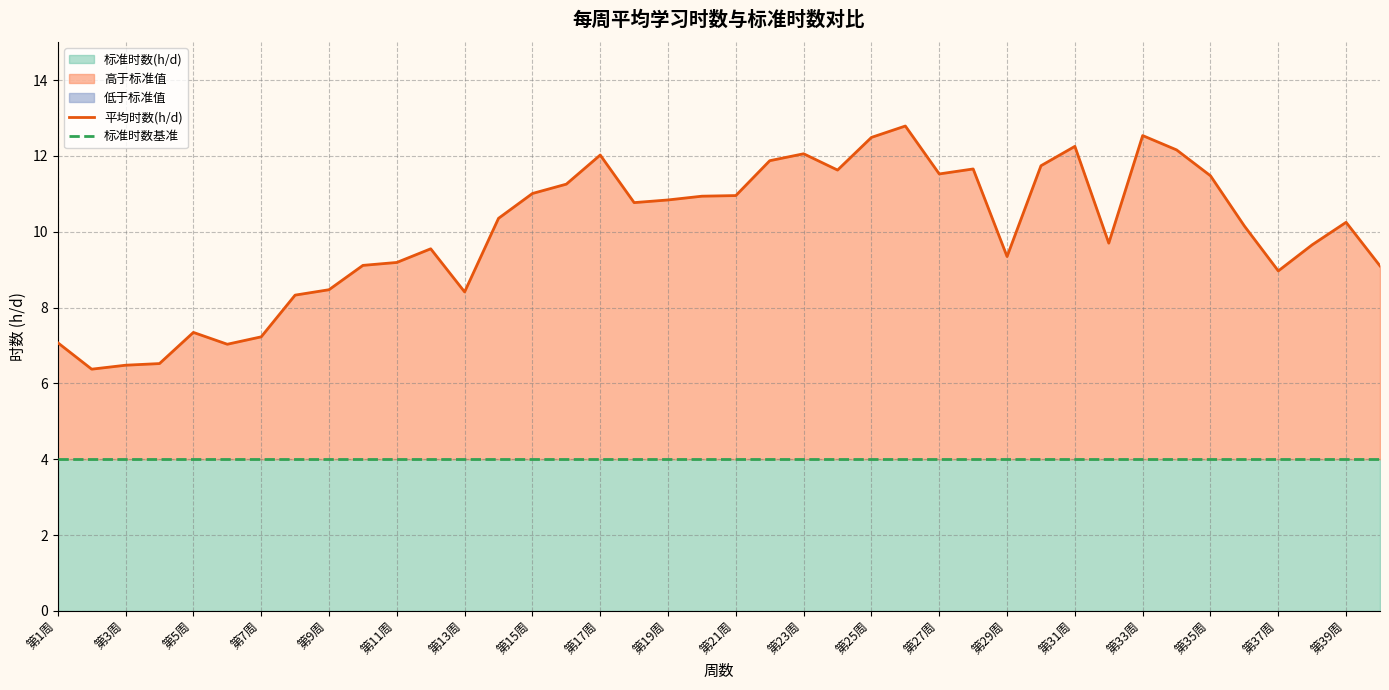

What is the difference between the maximum and minimum values in the 平均时数(h/d) series?

6.4